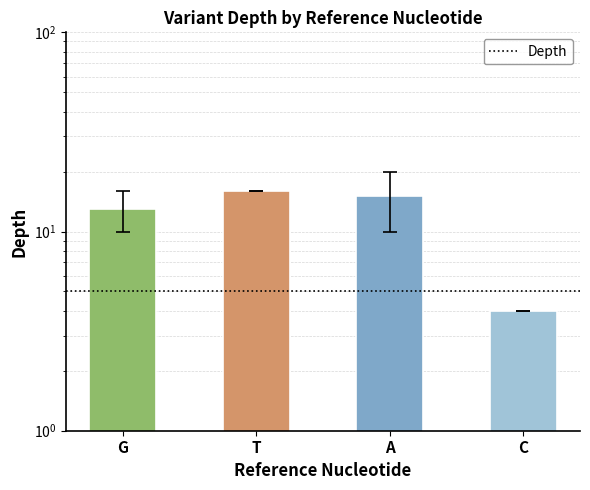

Which category has the lowest value across all series?

C